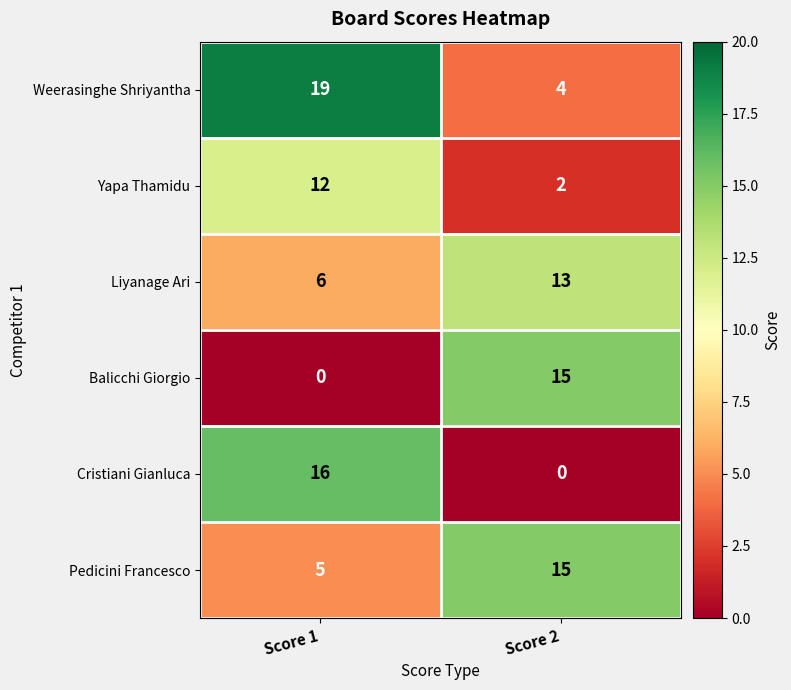

What is the approximate value of Balicchi Giorgio at Score 2, to the nearest 5?

15